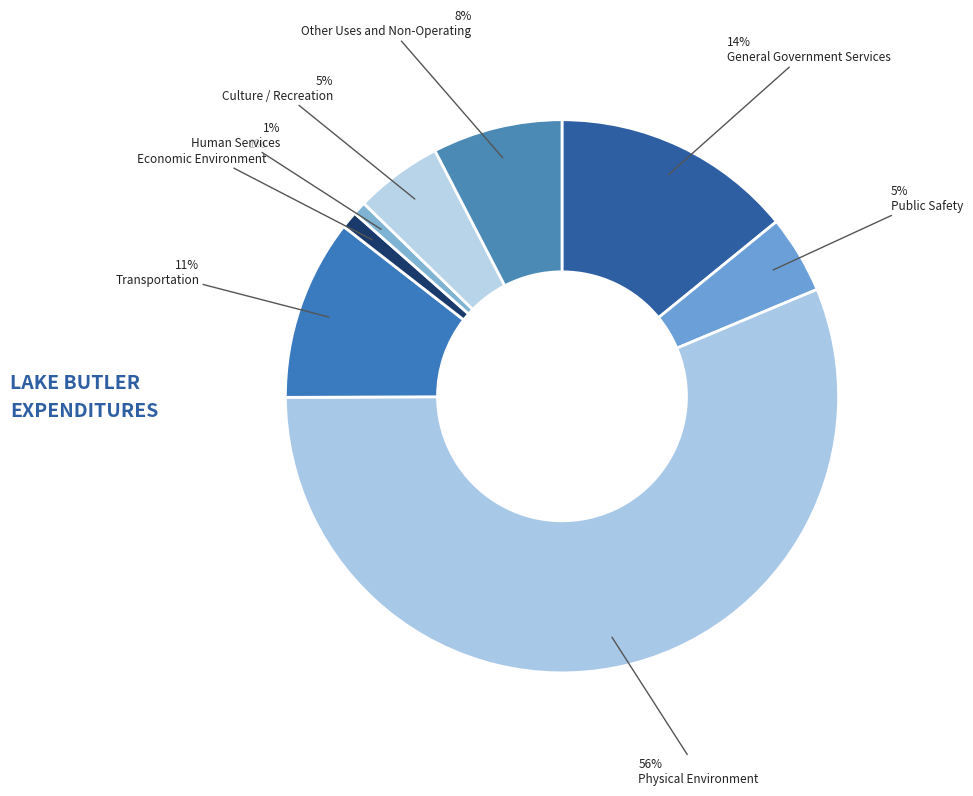

True or false: Culture / Recreation accounts for 5% of the total.

True